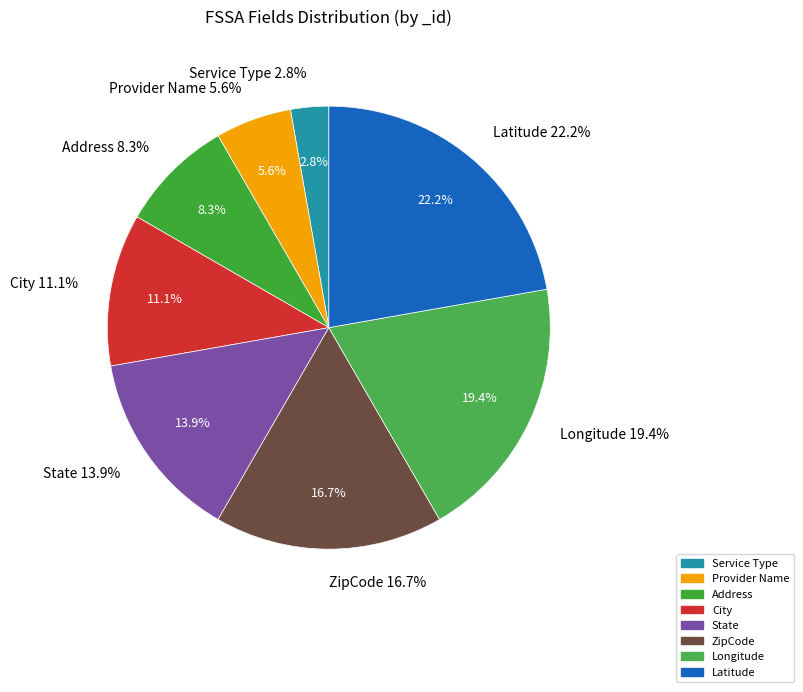

How many slices are in this pie chart?

8